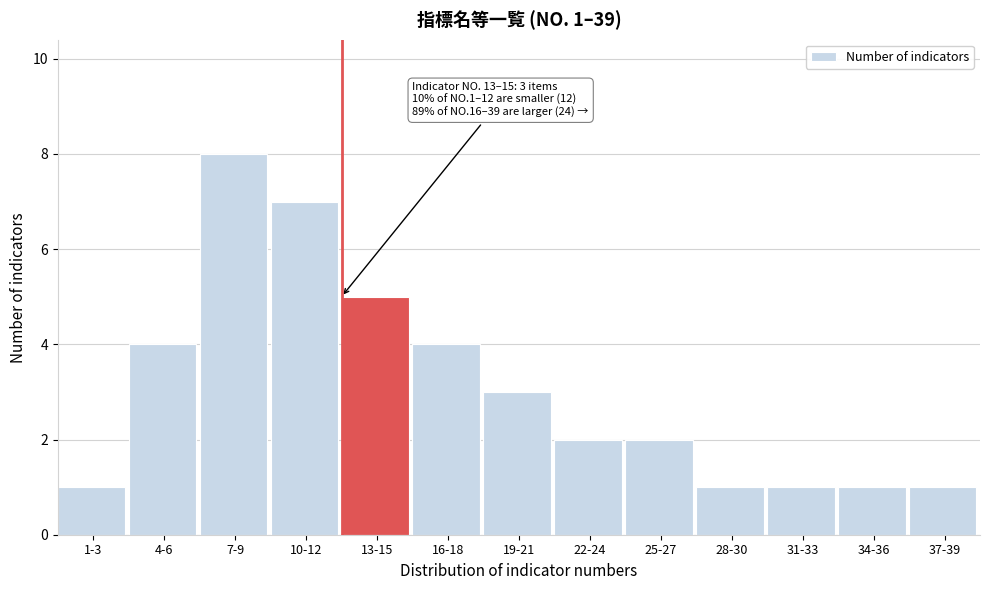

Reading left to right, what are all the values shown in this chart?

1-3=1	4-6=4	7-9=8	10-12=7	13-15=5	16-18=4	19-21=3	22-24=2	25-27=2	28-30=1	31-33=1	34-36=1	37-39=1